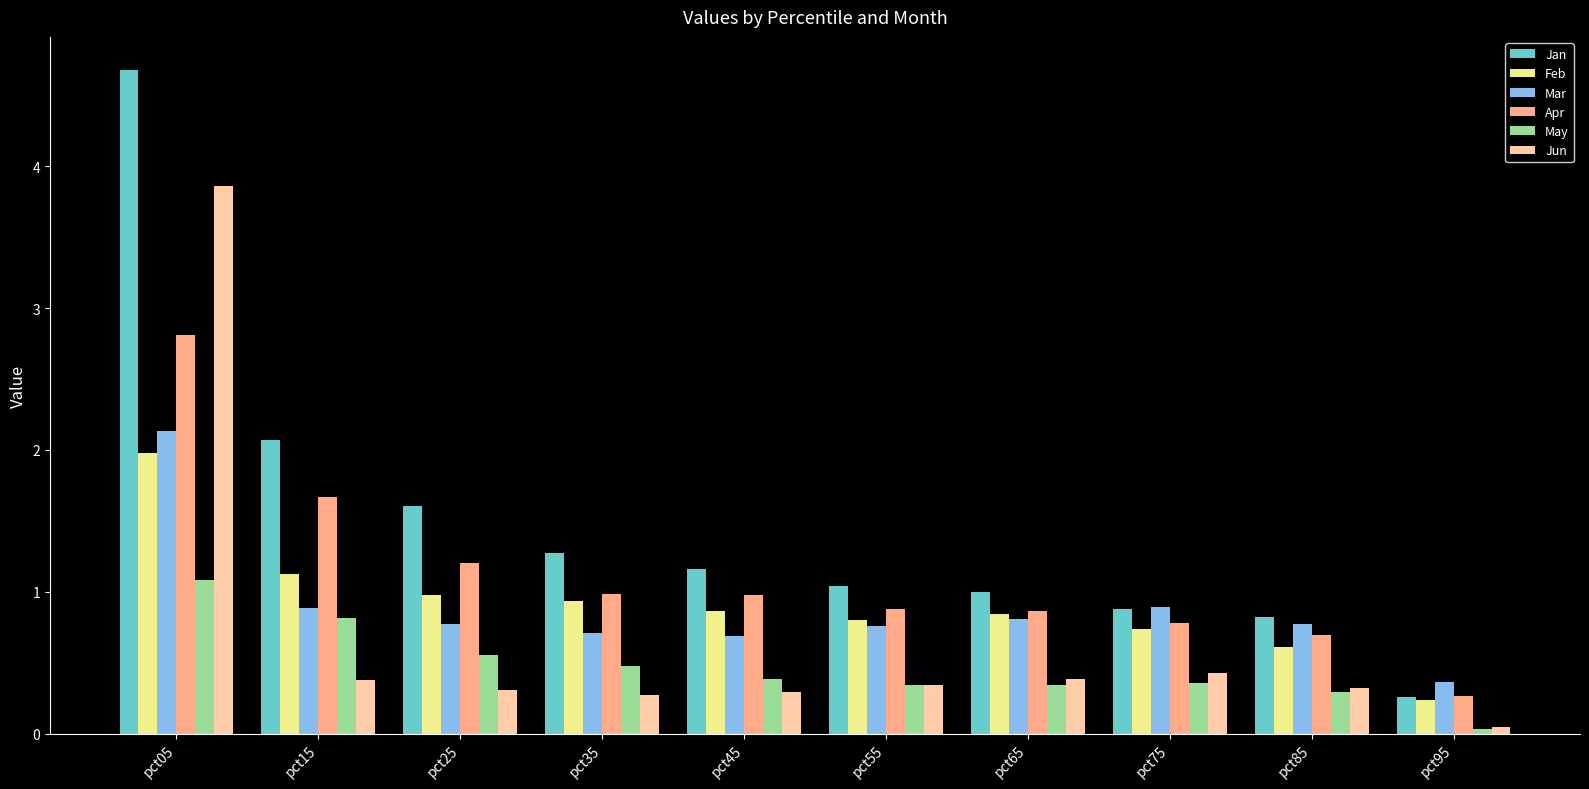

Which series has the largest total across all categories?

Jan